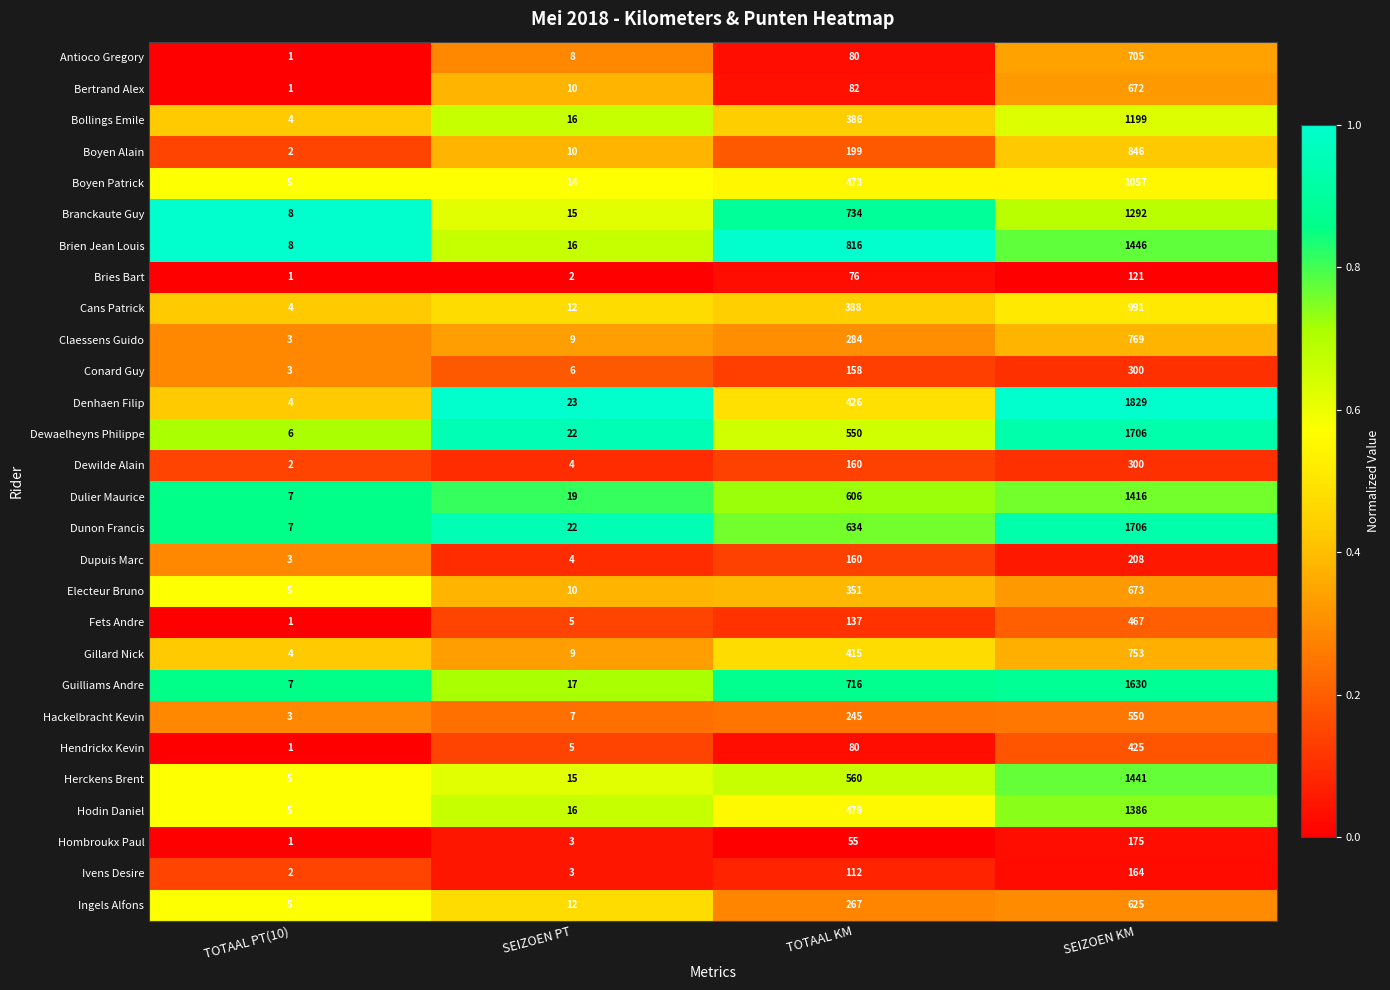

Which label corresponds to the largest value in the chart?

SEIZOEN KM